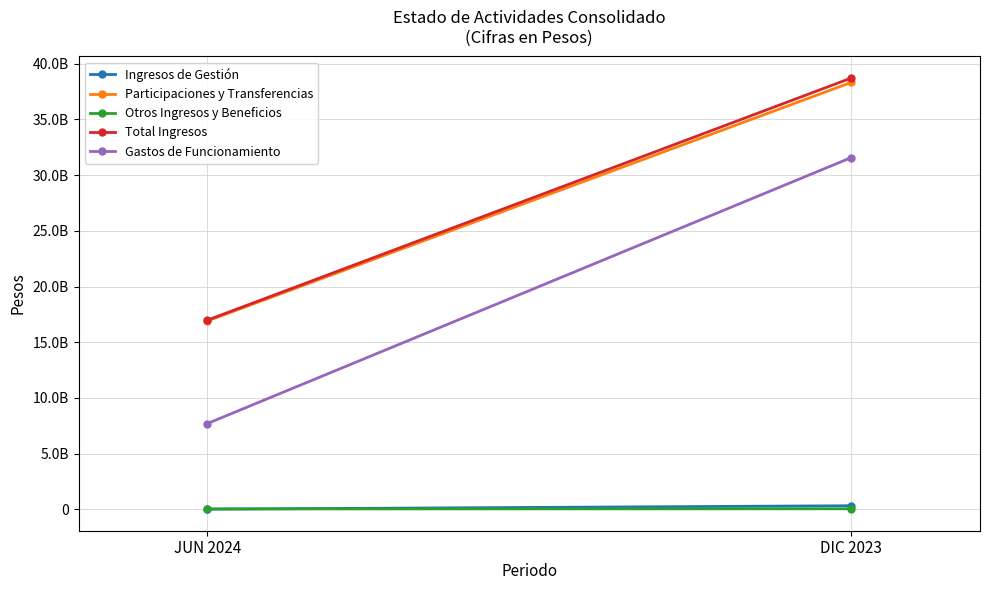

What is the label of the 2nd point from the right?

JUN 2024